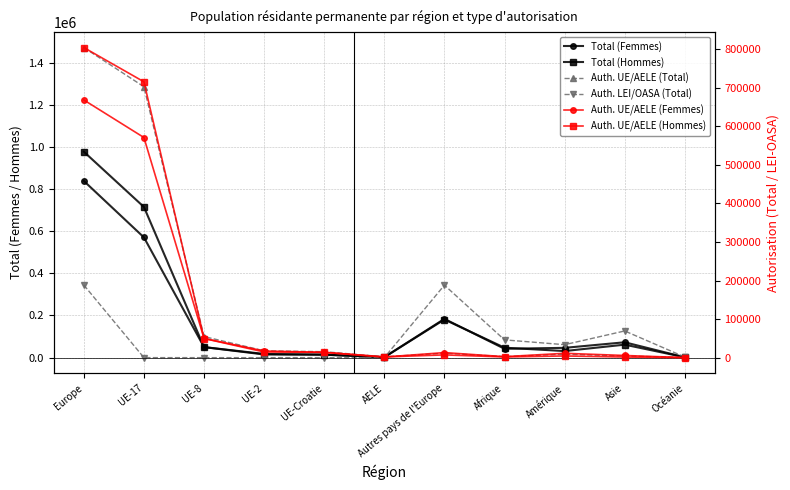

At which label is Total (Femmes) closest to 420097?

UE-17